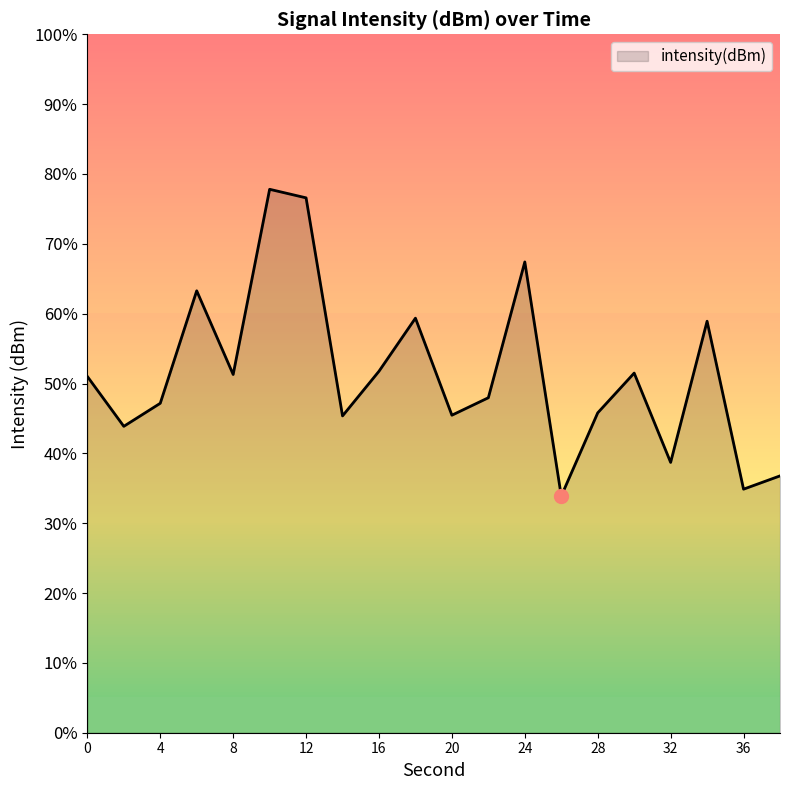

Which label corresponds to the smallest value in the chart?

26